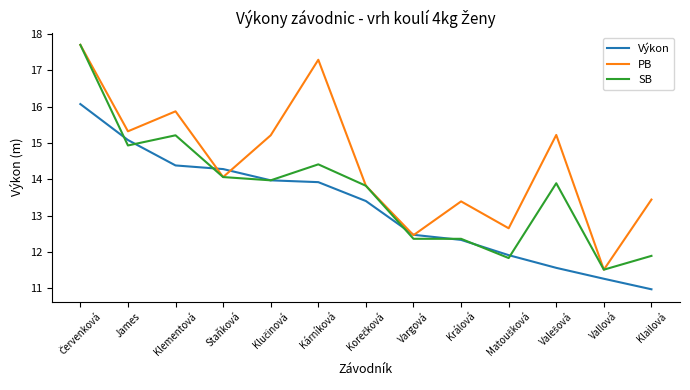

What position from the right is Klailová?

1